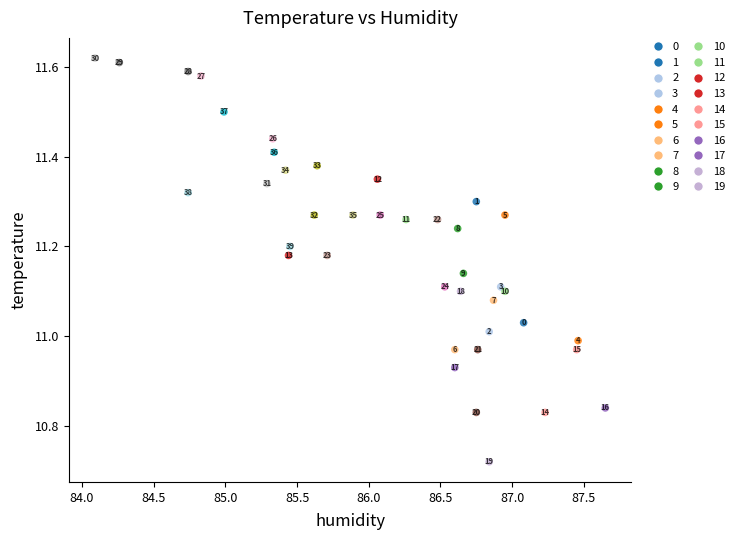

What is the range of Y values (max minus min)?

0.9